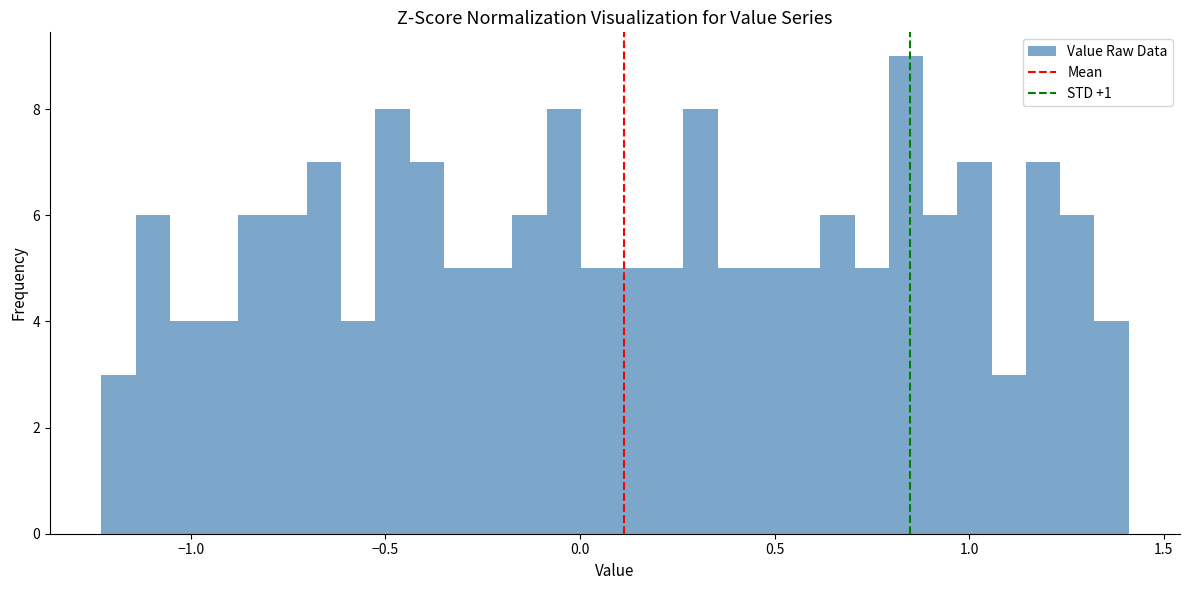

Around what value on the x-axis is the tallest bar? Give the approximate position of its centre, as read against the axis.

0.85